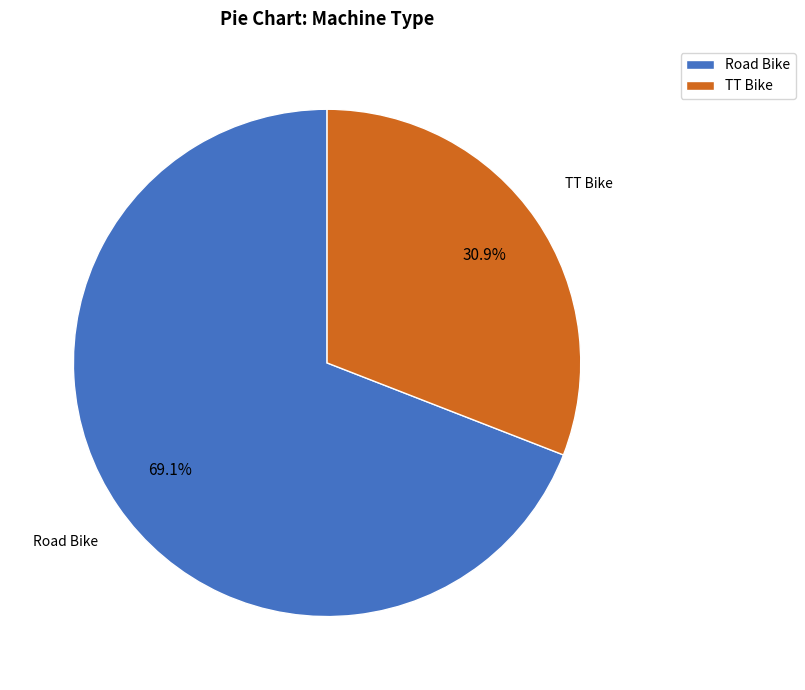

Which category has the smallest portion of the pie?

TT Bike